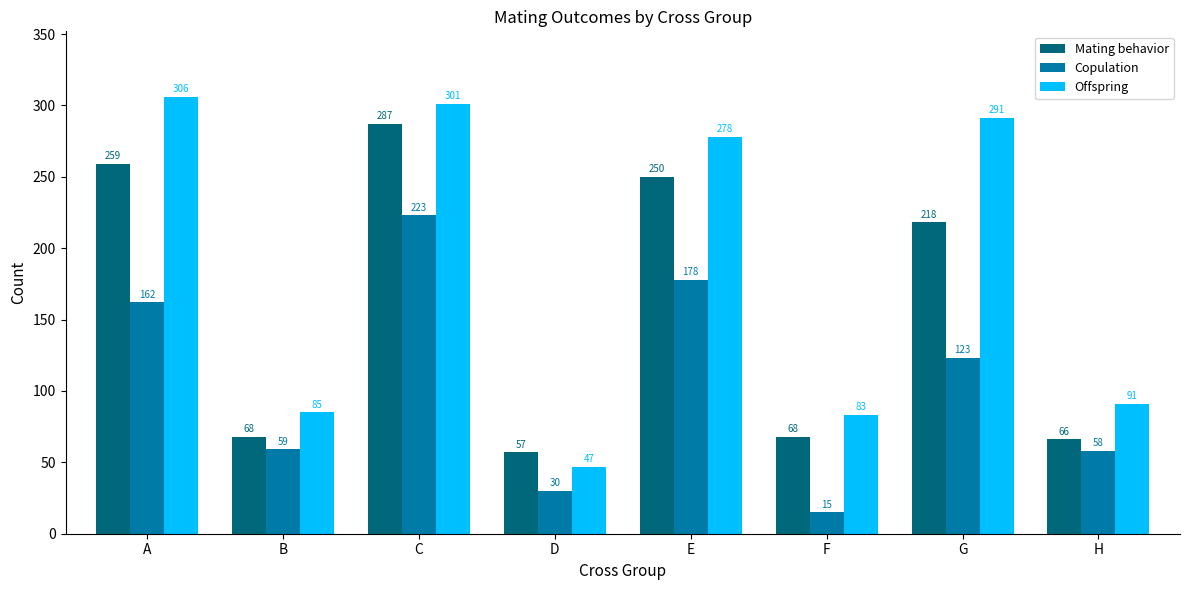

How many data points does each series have?

8